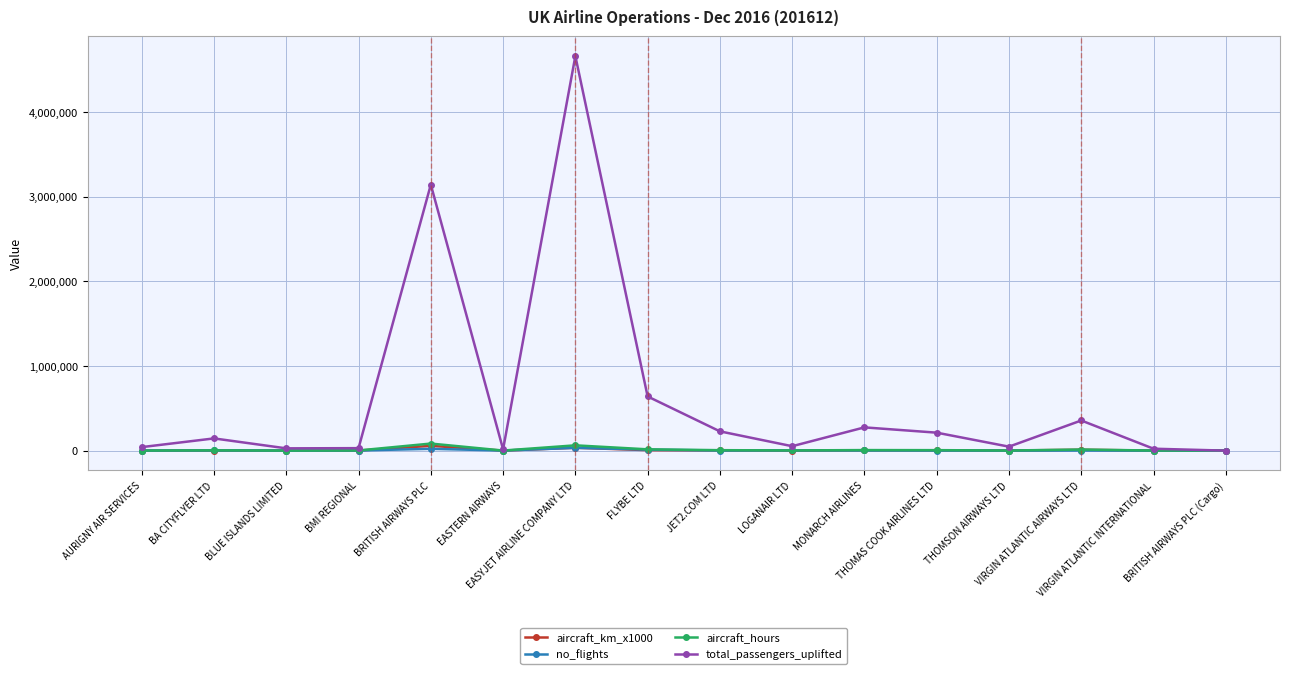

Which series has the largest range (max minus min)?

total_passengers_uplifted